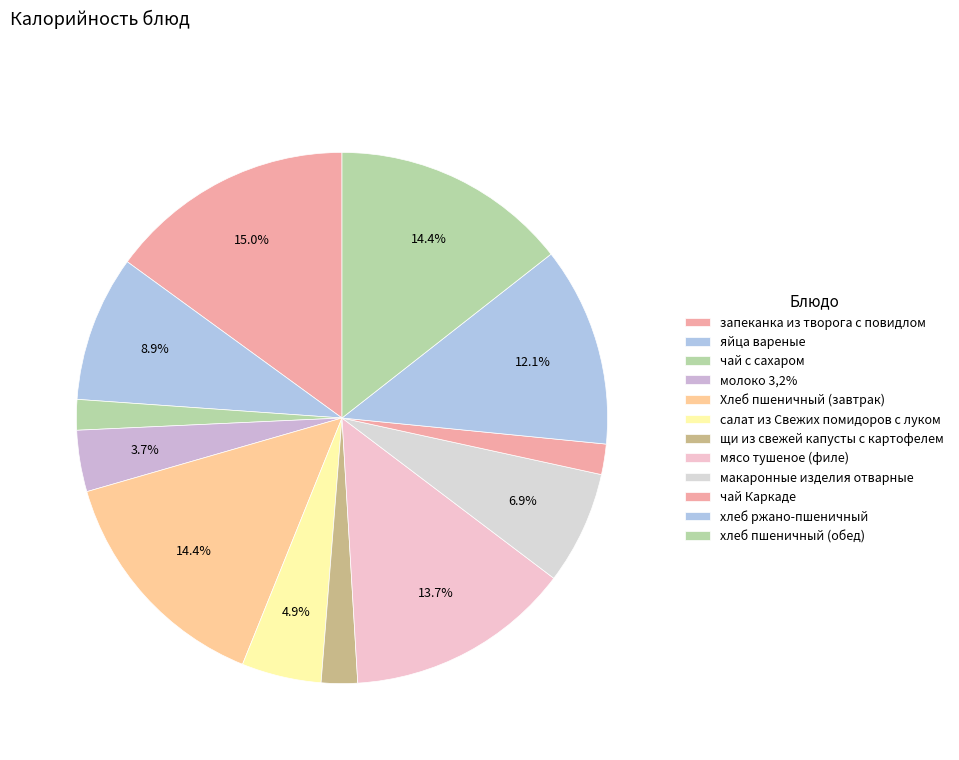

The салат из Свежих помидоров с луком slice represents 1% of the pie. True or false?

False